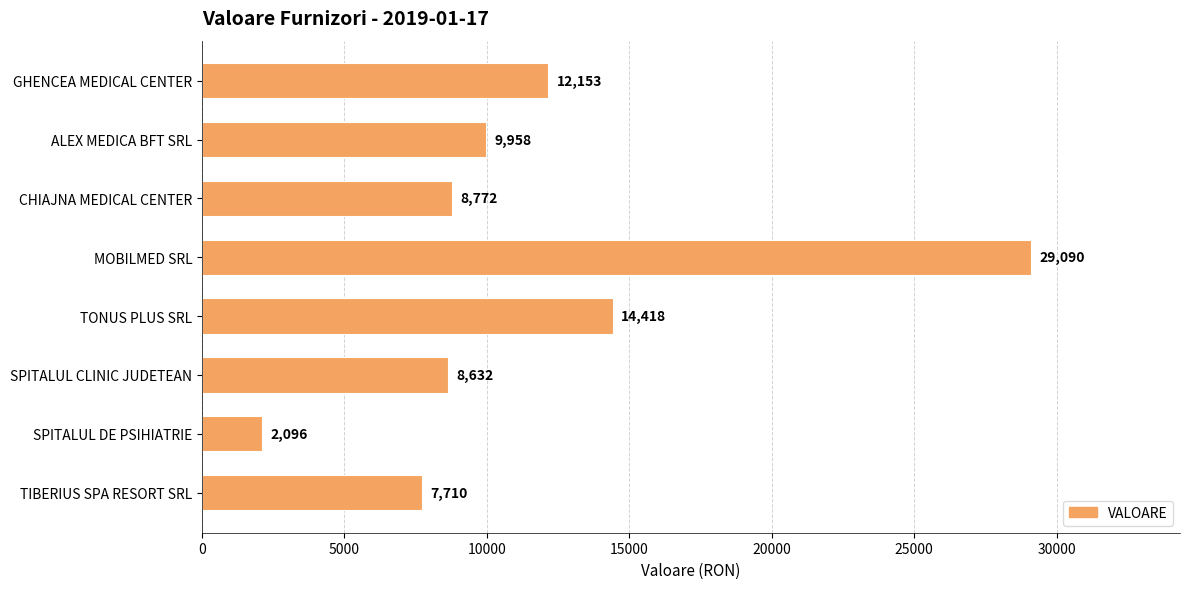

Approximately how many times larger is the value at ALEX MEDICA BFT SRL compared to SPITALUL DE PSIHIATRIE?

4.8